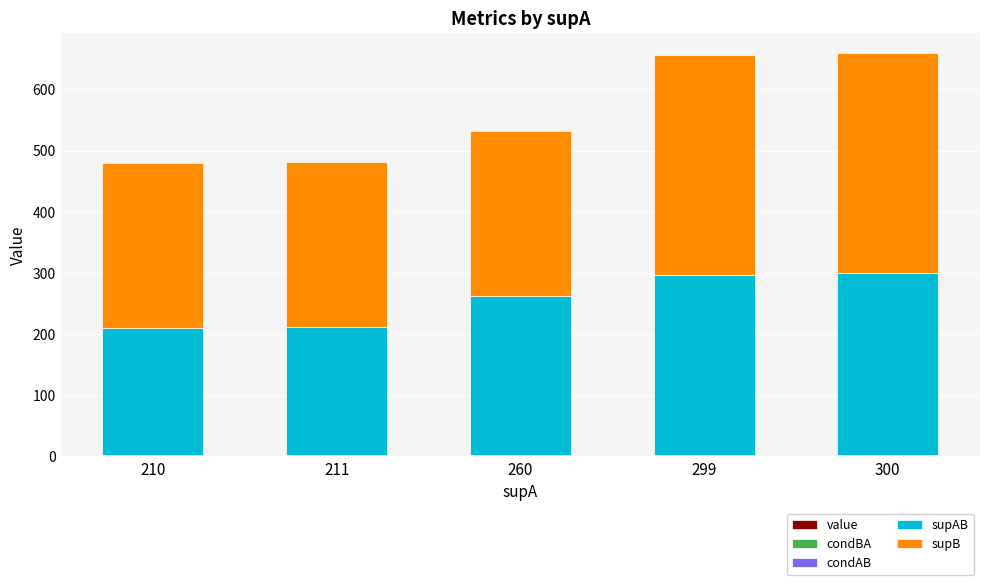

Rank the categories by condBA value from highest to lowest.

260, 300, 299, 211, 210